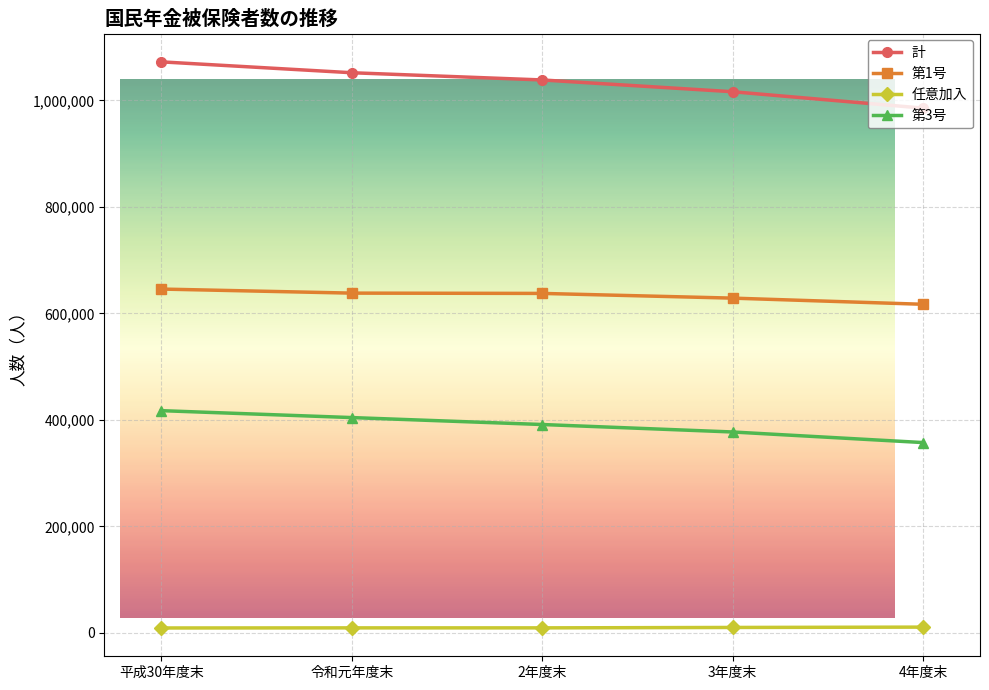

The value of 第1号 at 3年度末 is 628708. True or false?

True